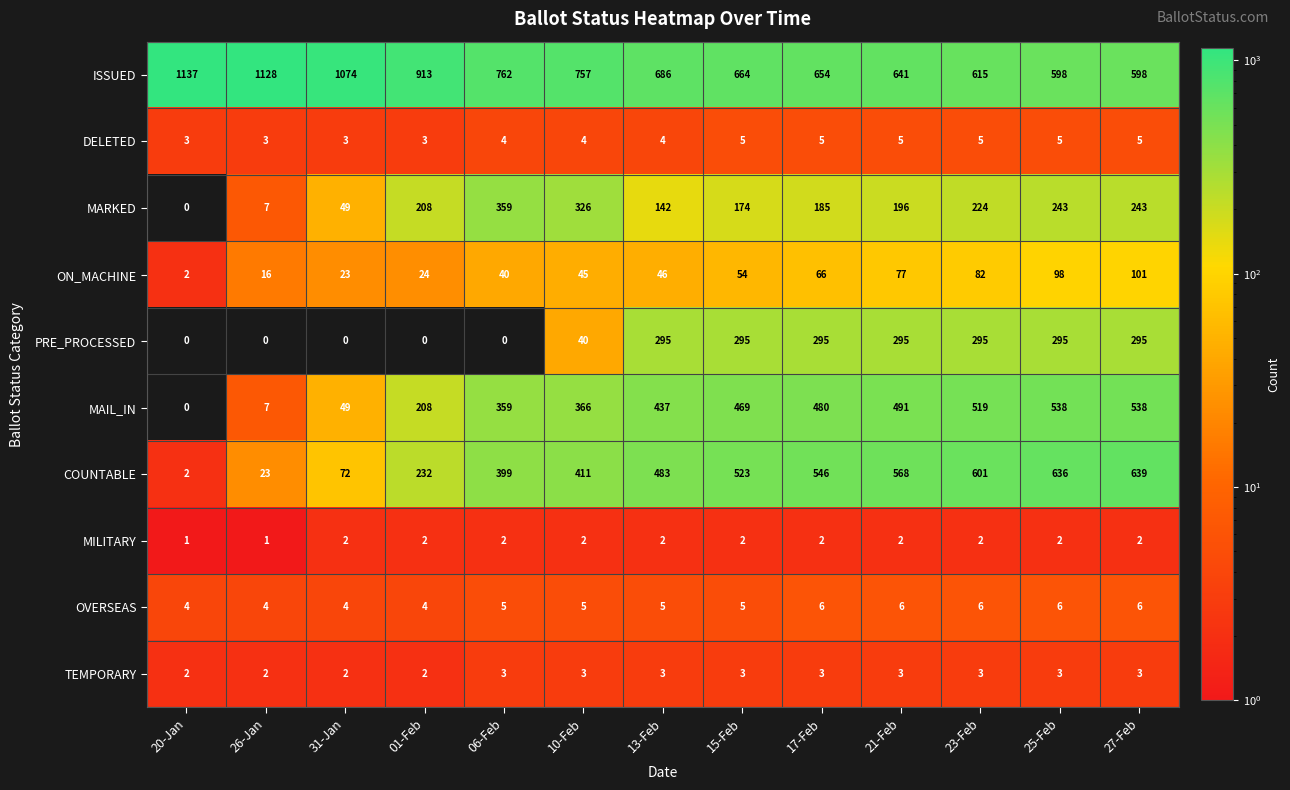

Which series has the widest spread of values?

COUNTABLE